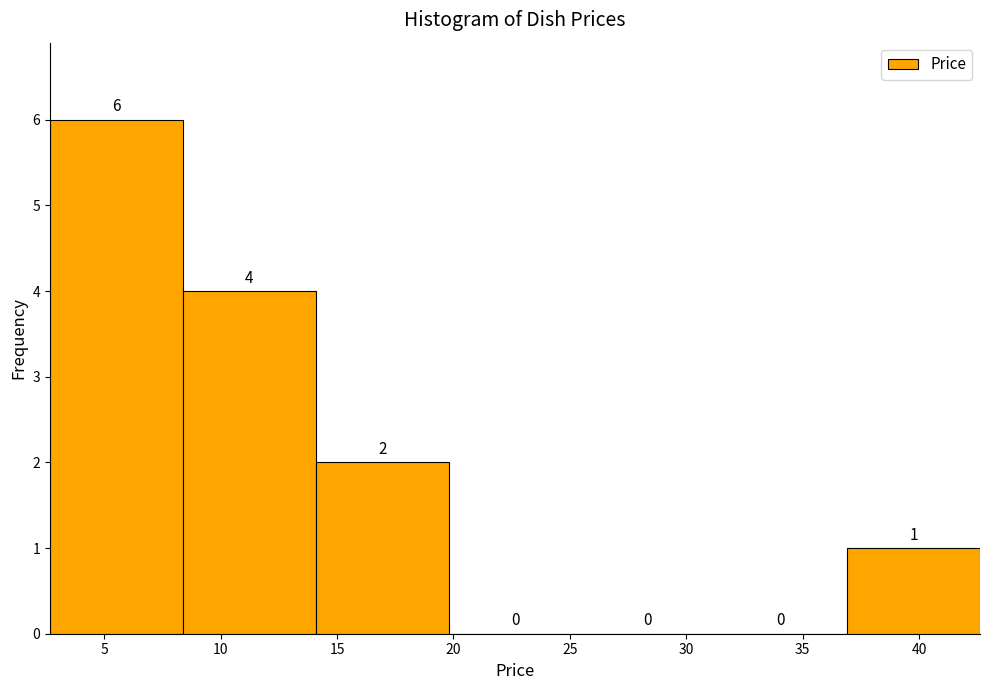

Over which range of the x-axis is the bar tallest?

2.5 to 8.5